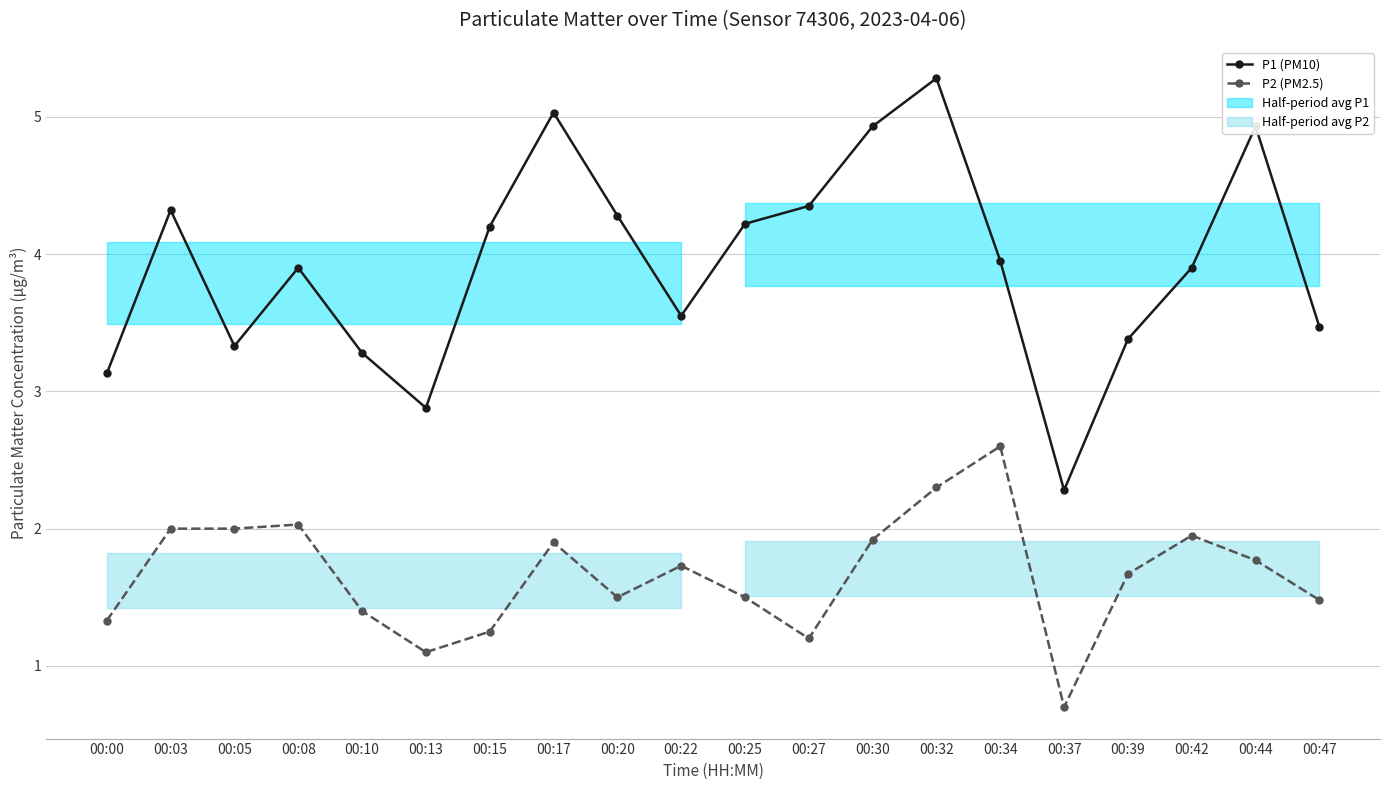

Reading left to right, what are all the values shown in this chart?

P1 (PM10): 00:00=3.1	00:03=4.3	00:05=3.3	00:08=3.9	00:10=3.3	00:13=2.9	00:15=4.2	00:17=5.0	00:20=4.3	00:22=3.5	00:25=4.2	00:27=4.3	00:30=4.9	00:32=5.3	00:34=4.0	00:37=2.3	00:39=3.4	00:42=3.9	00:44=4.9	00:47=3.5
P2 (PM2.5): 00:00=1.3	00:03=2.0	00:05=2.0	00:08=2.0	00:10=1.4	00:13=1.1	00:15=1.2	00:17=1.9	00:20=1.5	00:22=1.7	00:25=1.5	00:27=1.2	00:30=1.9	00:32=2.3	00:34=2.6	00:37=0.7	00:39=1.7	00:42=1.9	00:44=1.8	00:47=1.5